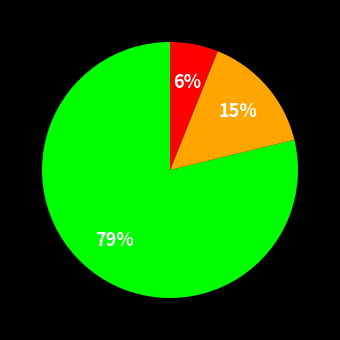

To the nearest percent, what is the difference between the largest and smallest slice percentages?

73%